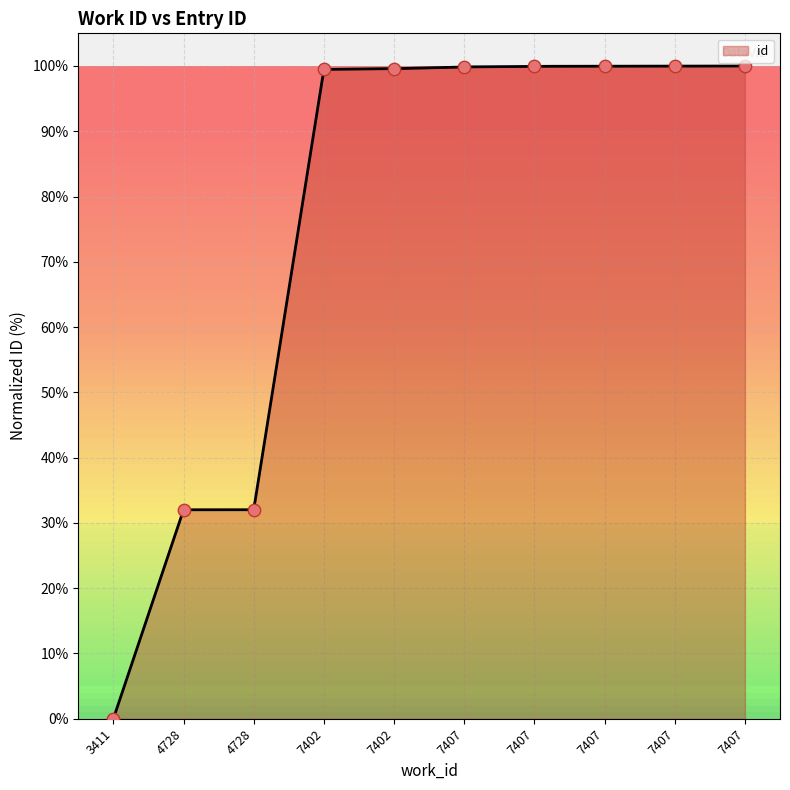

Approximately how many times larger is the value at 4728 compared to 7407?

0.3